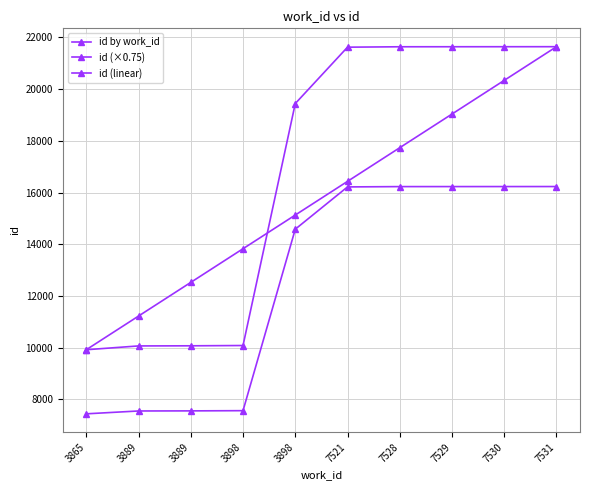

How many data points in id (×0.75) are above 16216?

5